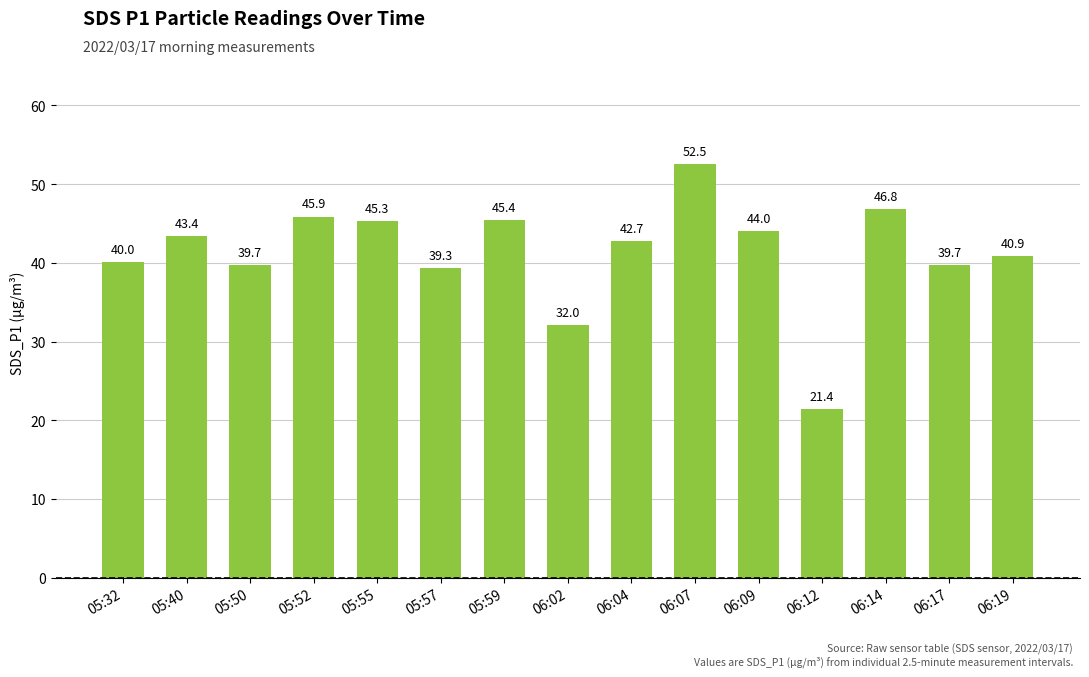

True or false: the data shows 39.7 at 06:17.

True